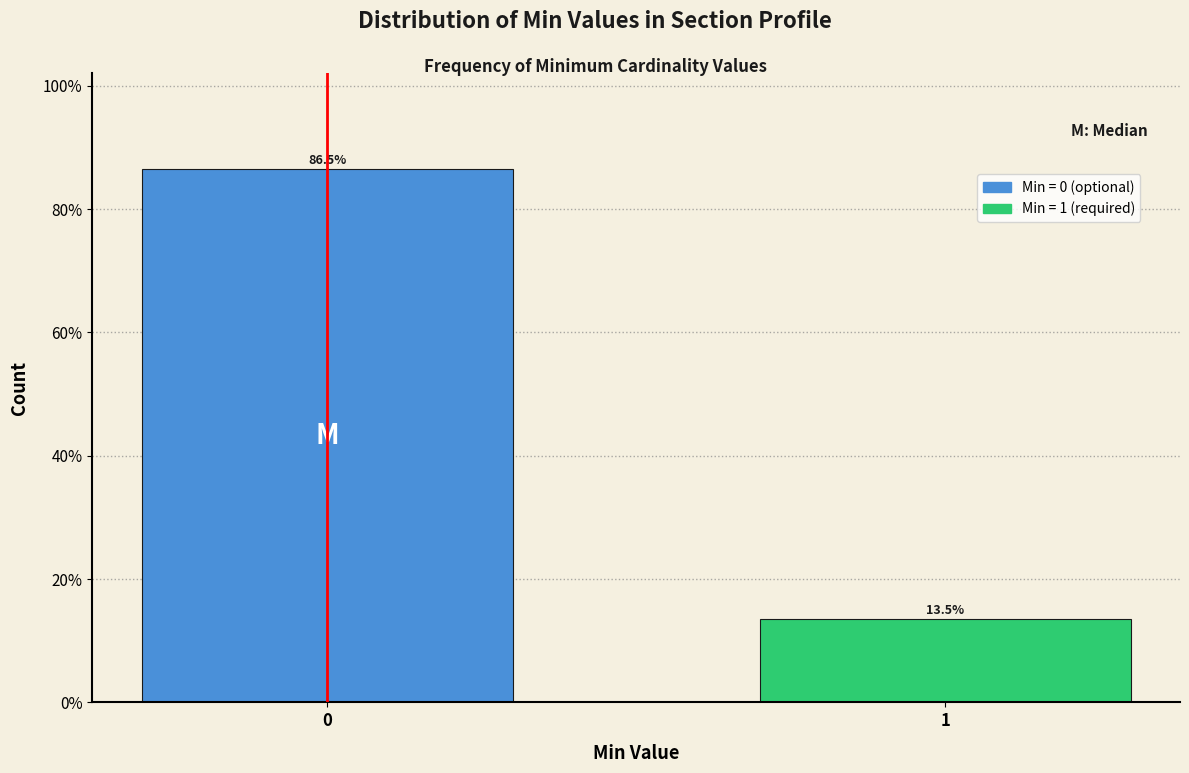

Reading left to right, transcribe all the data shown in this chart.

0=86.5	1=13.5